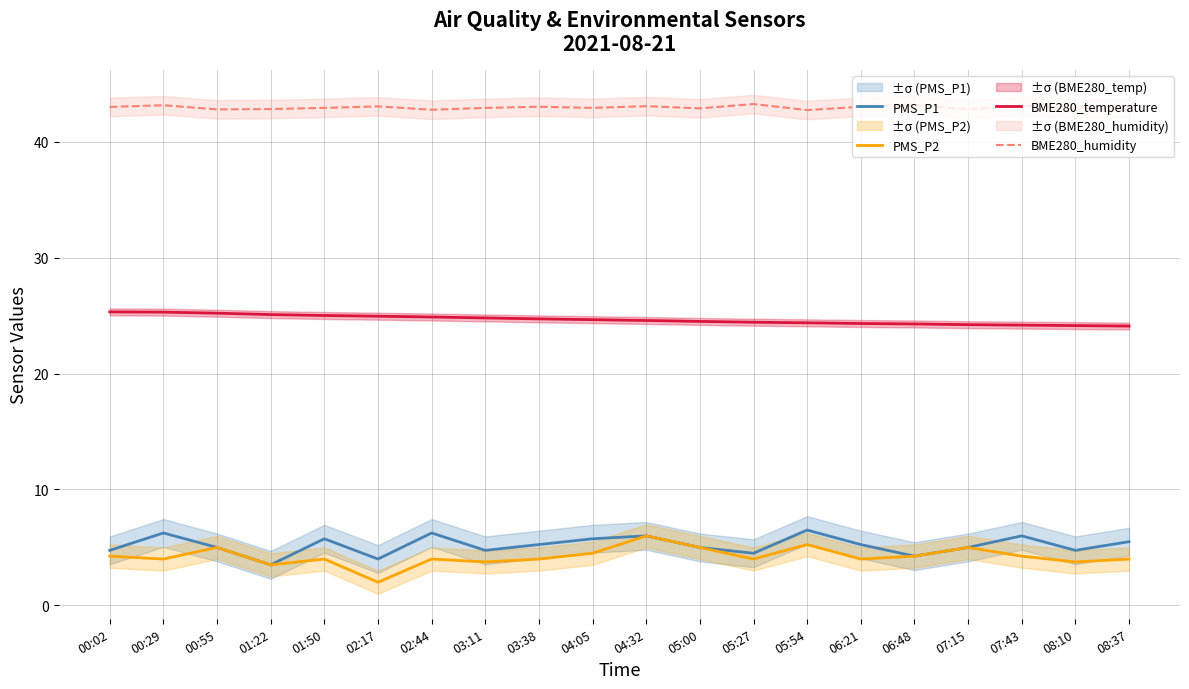

Rank the series at 05:00 from lowest to highest value.

PMS_P1, PMS_P2, BME280_temperature, BME280_humidity